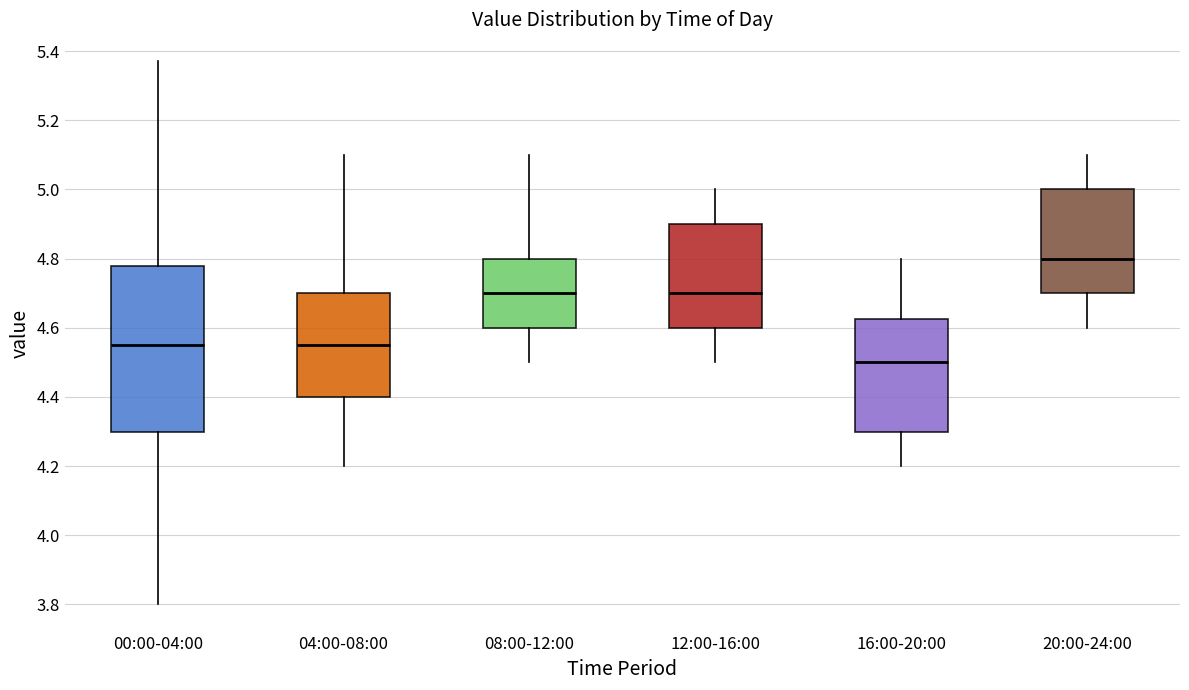

Reading left to right, read every box against the y-axis: the position of its median line, the range the box covers, and the ends of its whiskers. The values are not printed on the chart, so give them approximately, as read against the axis.

00:00-04:00: median 4.56, box 4.30 to 4.78, whiskers 3.80 to 5.38
04:00-08:00: median 4.56, box 4.40 to 4.70, whiskers 4.20 to 5.10
08:00-12:00: median 4.70, box 4.60 to 4.80, whiskers 4.50 to 5.10
12:00-16:00: median 4.70, box 4.60 to 4.90, whiskers 4.50 to 5.00
16:00-20:00: median 4.50, box 4.30 to 4.62, whiskers 4.20 to 4.80
20:00-24:00: median 4.80, box 4.70 to 5.00, whiskers 4.60 to 5.10